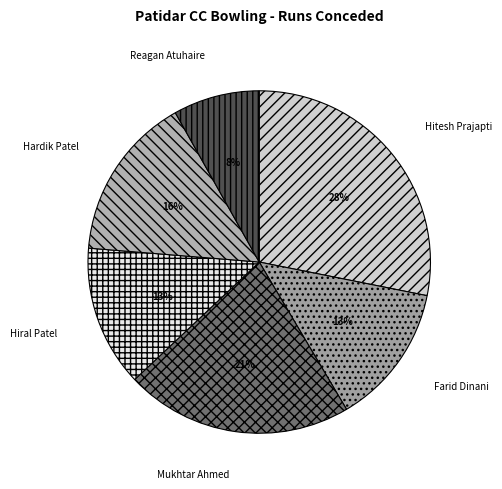

What percentage is the Hitesh Prajapti slice, to the nearest percent?

28%